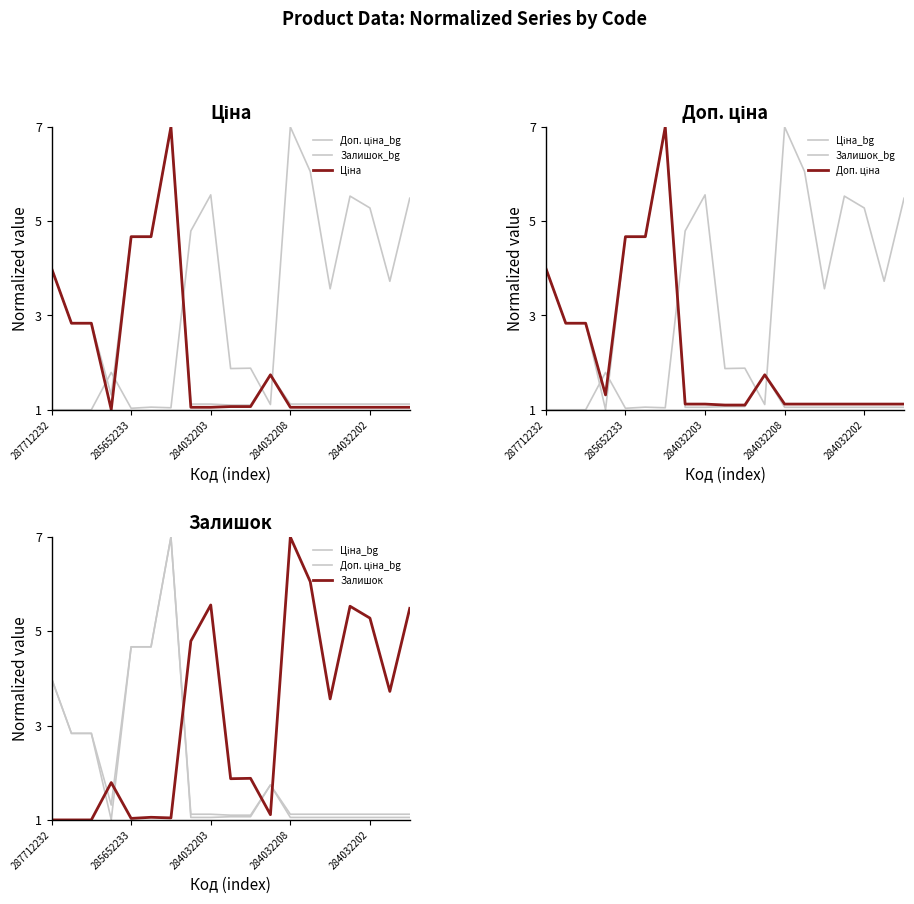

Reading left to right, extract all data points from this chart.

Доп. ціна_bg: 4.0	2.8	2.8	1.3	4.7	4.7	7.0	1.1	1.1	1.1	1.1	1.7	1.1	1.1	1.1	1.1	1.1	1.1	1.1
Залишок_bg: 1.0	1.0	1.0	1.8	1.0	1.1	1.0	4.8	5.6	1.9	1.9	1.1	7.0	6.1	3.6	5.5	5.3	3.7	5.5
Ціна: 4.0	2.8	2.8	1.0	4.7	4.7	7.0	1.1	1.1	1.1	1.1	1.7	1.1	1.1	1.1	1.1	1.1	1.1	1.1
Ціна_bg: 4.0	2.8	2.8	1.0	4.7	4.7	7.0	1.1	1.1	1.1	1.1	1.7	1.1	1.1	1.1	1.1	1.1	1.1	1.1
Доп. ціна: 4.0	2.8	2.8	1.3	4.7	4.7	7.0	1.1	1.1	1.1	1.1	1.7	1.1	1.1	1.1	1.1	1.1	1.1	1.1
Залишок: 1.0	1.0	1.0	1.8	1.0	1.1	1.0	4.8	5.6	1.9	1.9	1.1	7.0	6.1	3.6	5.5	5.3	3.7	5.5